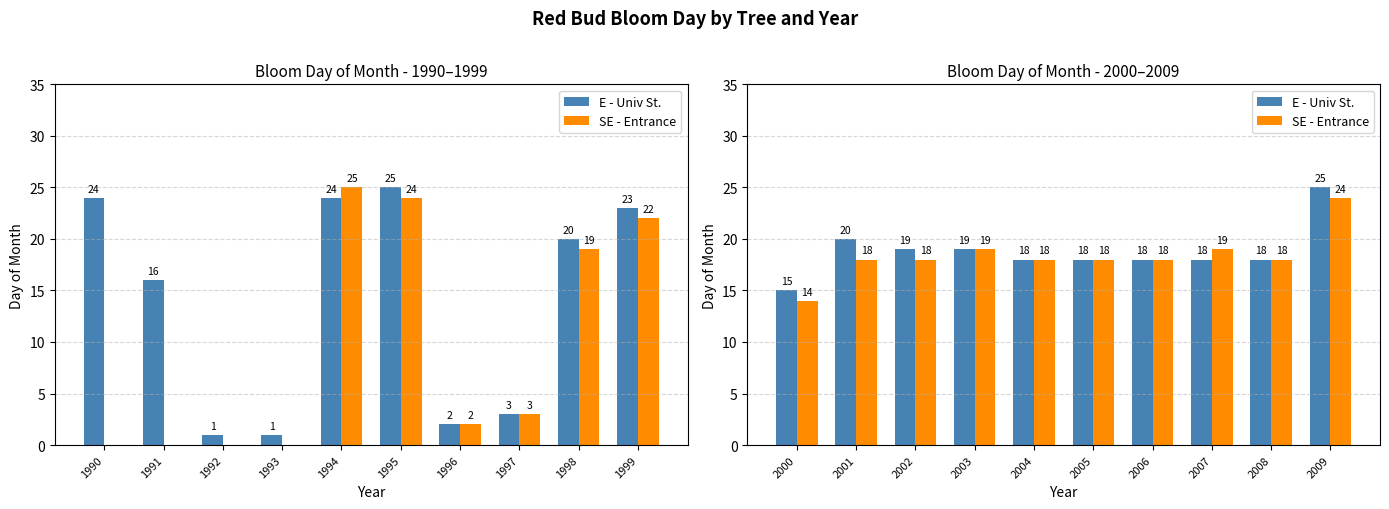

The SE - Entrance series shows 33 at 2007. True or false?

False